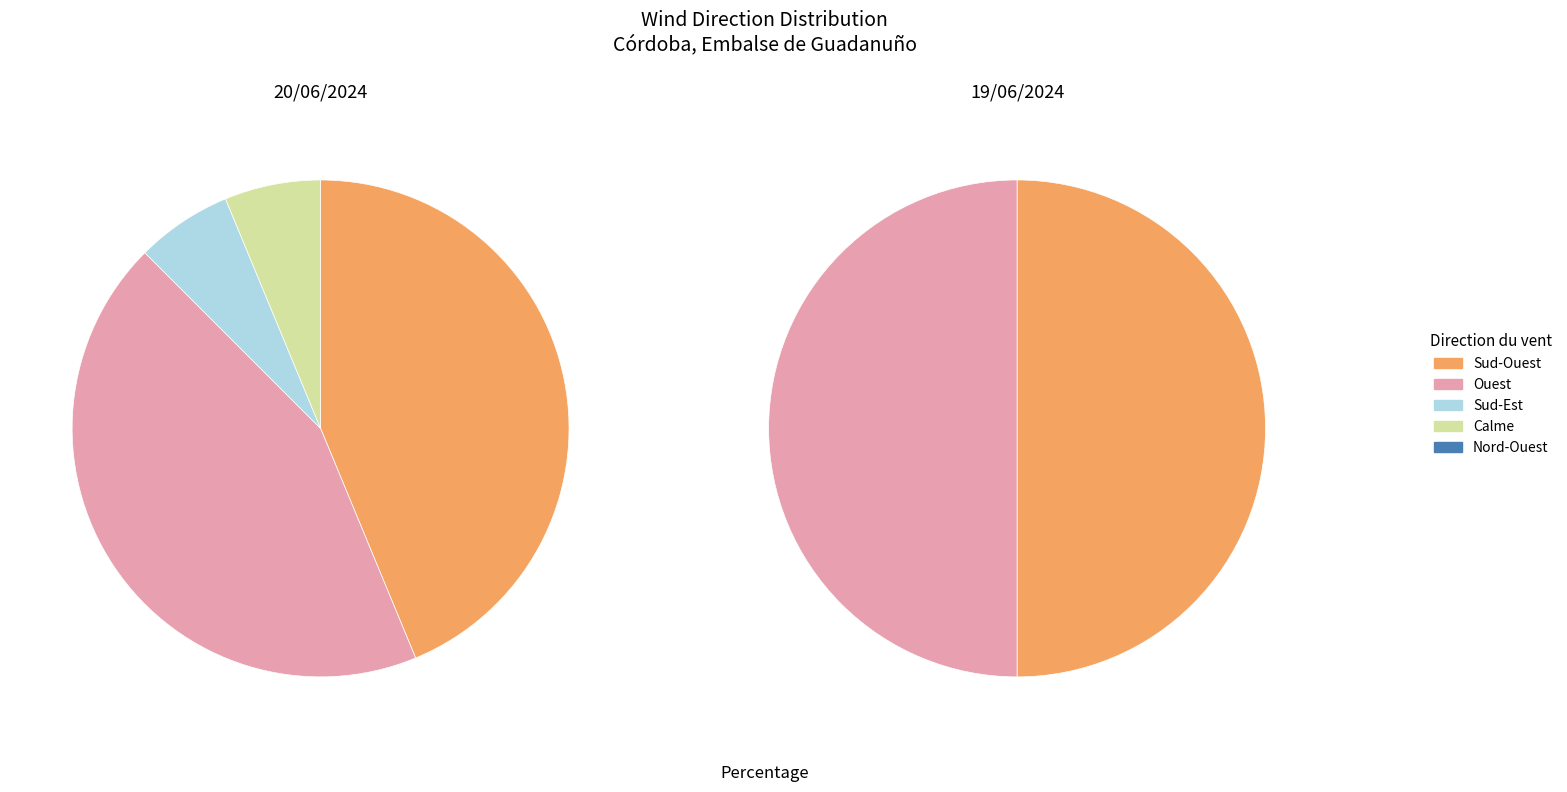

To the nearest percent, what is the difference between the largest and smallest slice percentages?

39%